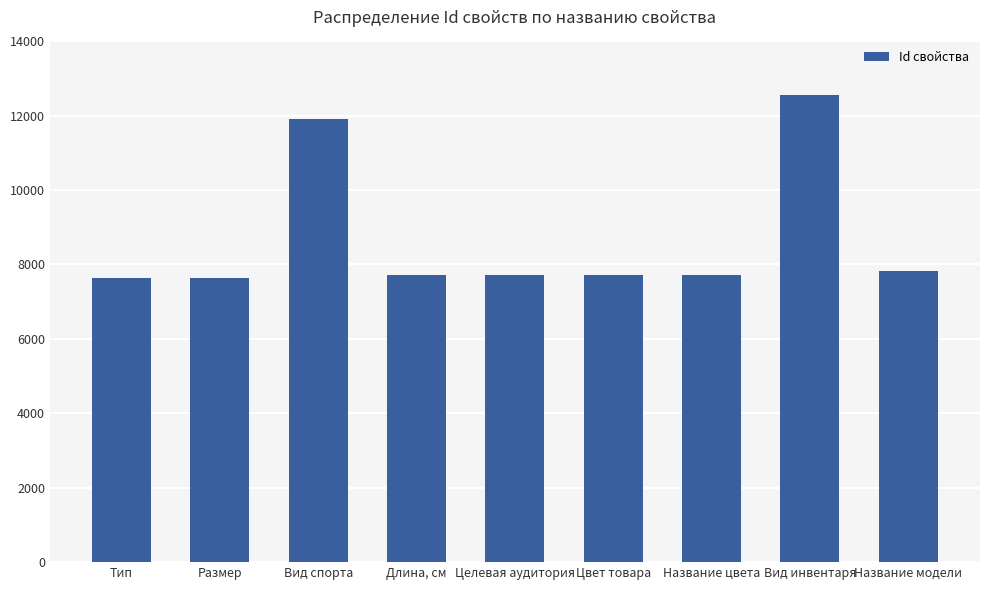

What is the change in value from Цвет товара to Название цвета?

+1